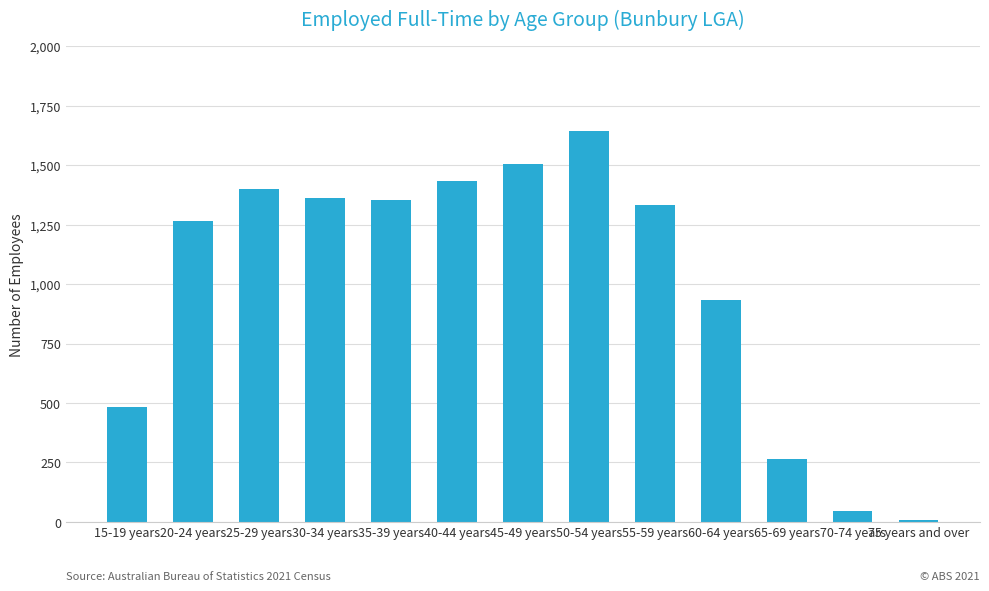

What position from the right is 15-19 years?

13